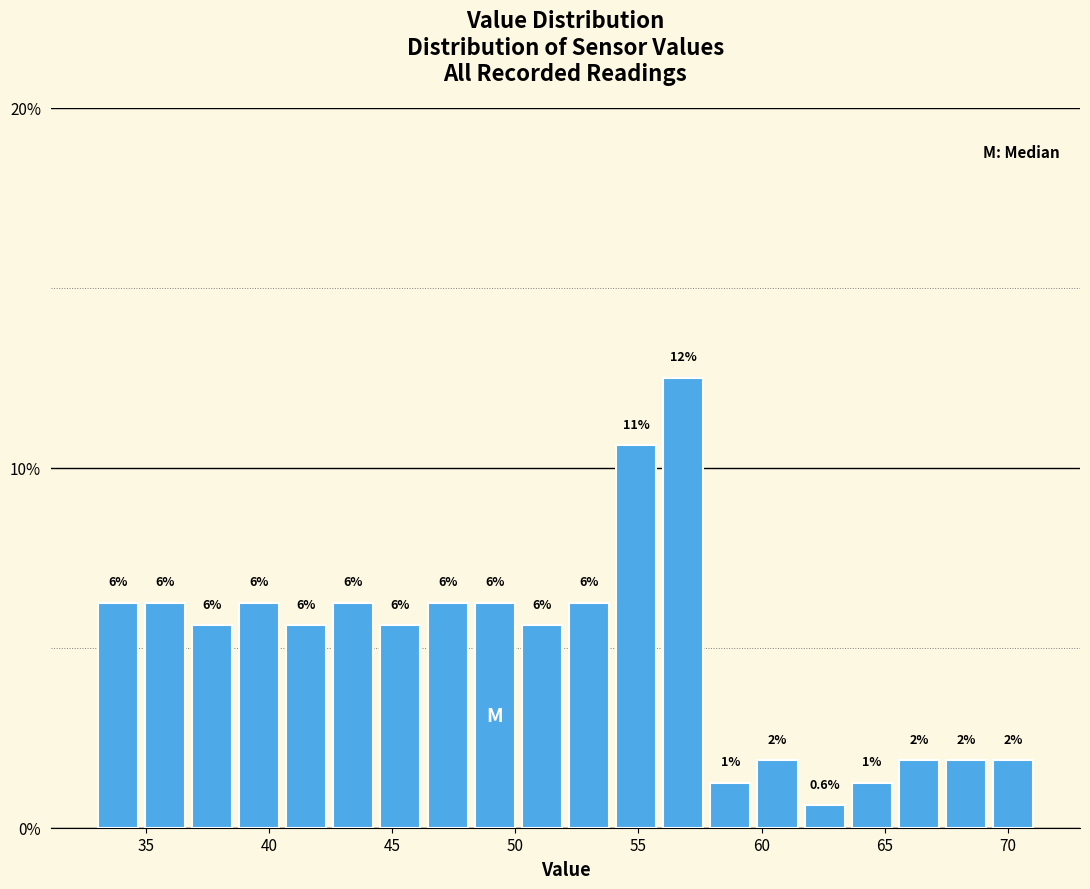

Around what value on the x-axis is the tallest bar? Give the approximate position of its centre, as read against the axis.

57.0